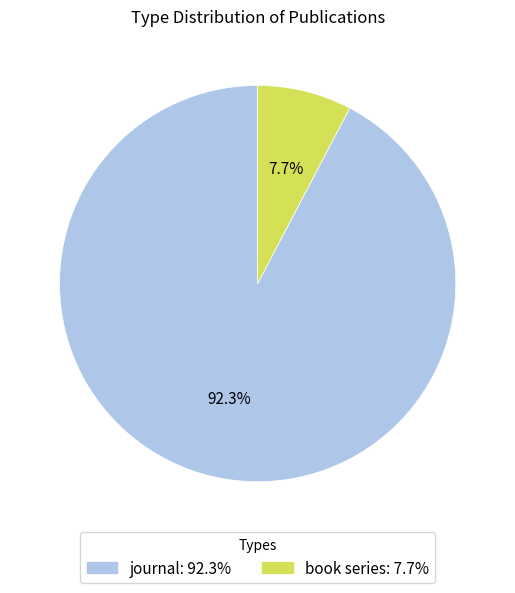

Do journal and book series together represent more than half of the pie?

Yes